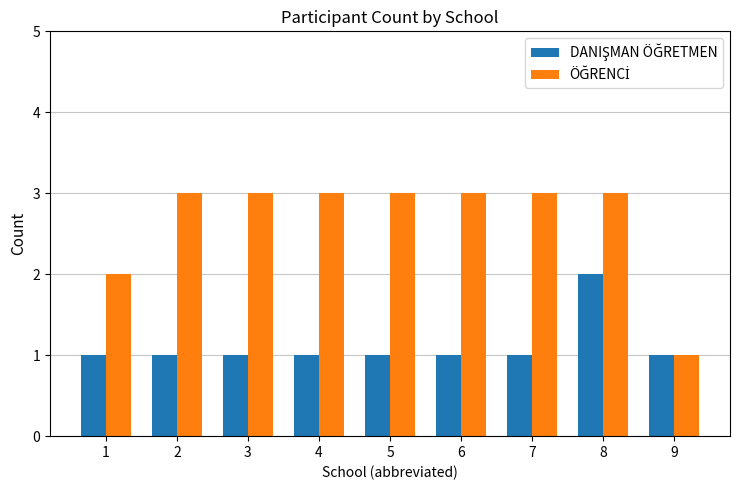

What is the total value across all series at 5?

4